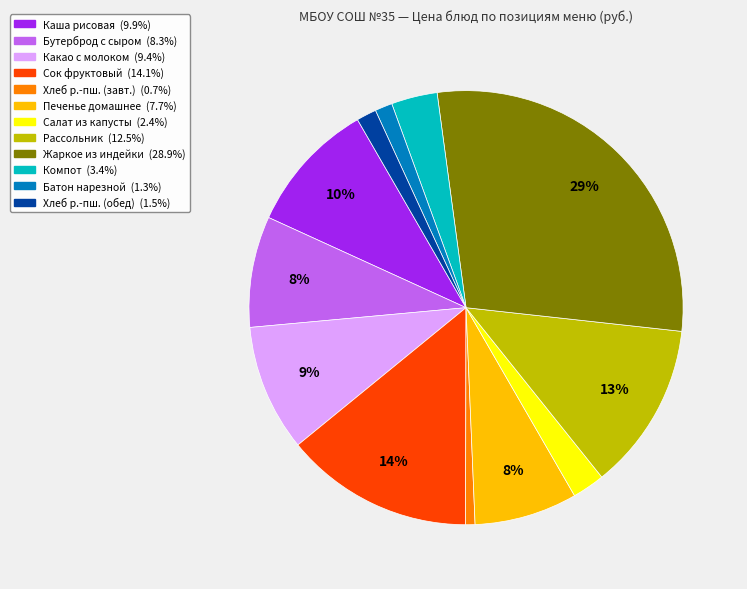

To the nearest percent, what is the average slice percentage?

8%